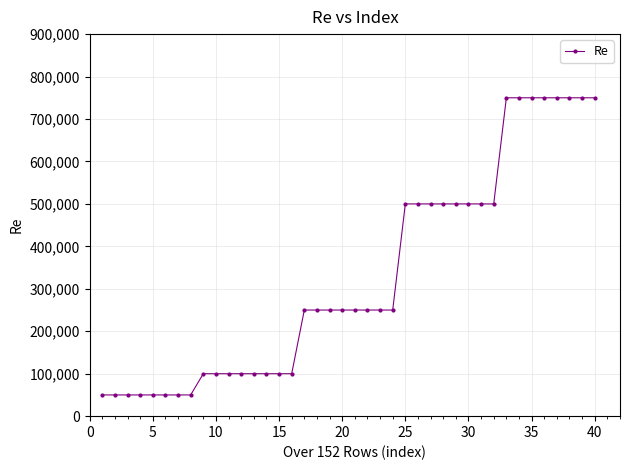

What is the value of the 13th point from the left?

100000